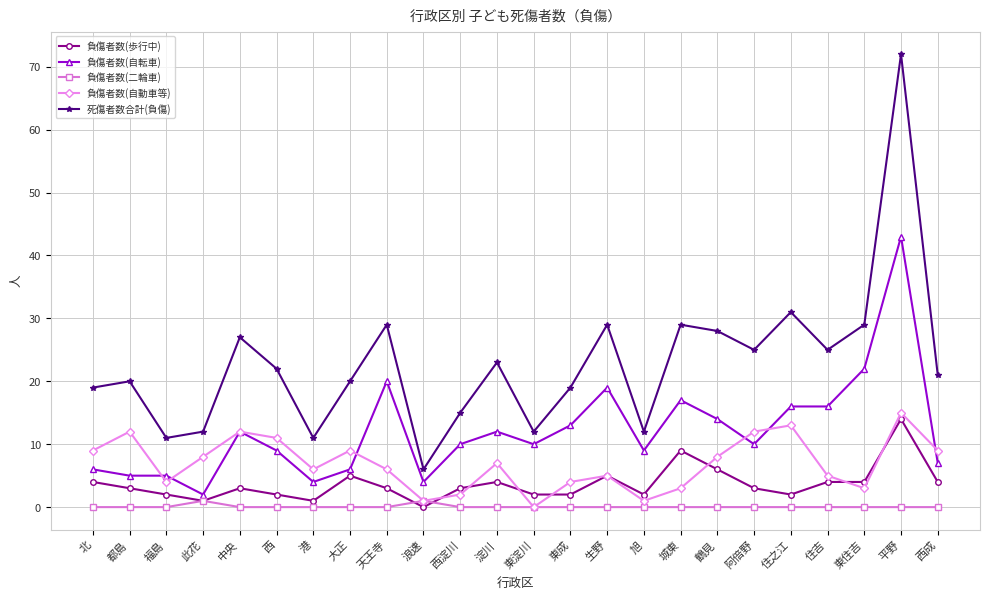

Which series has the largest range (max minus min)?

死傷者数合計(負傷)